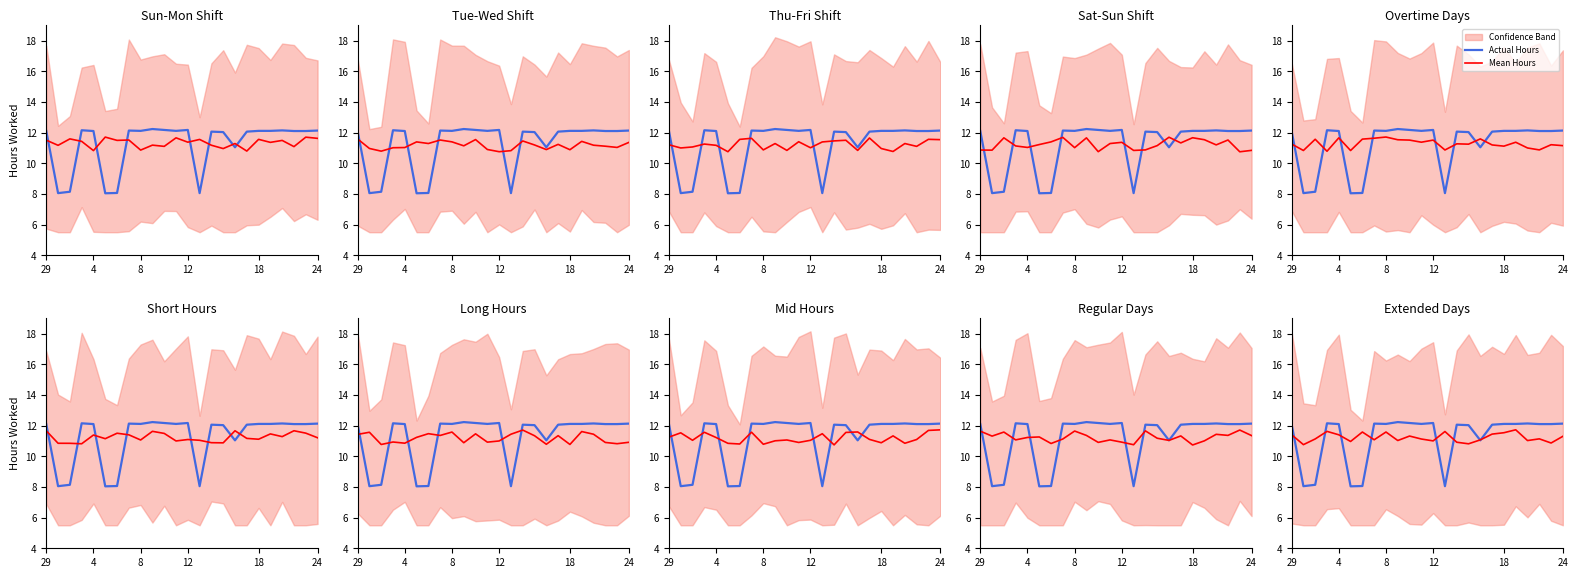

What is the sum of all Mean Hours values?

269.5